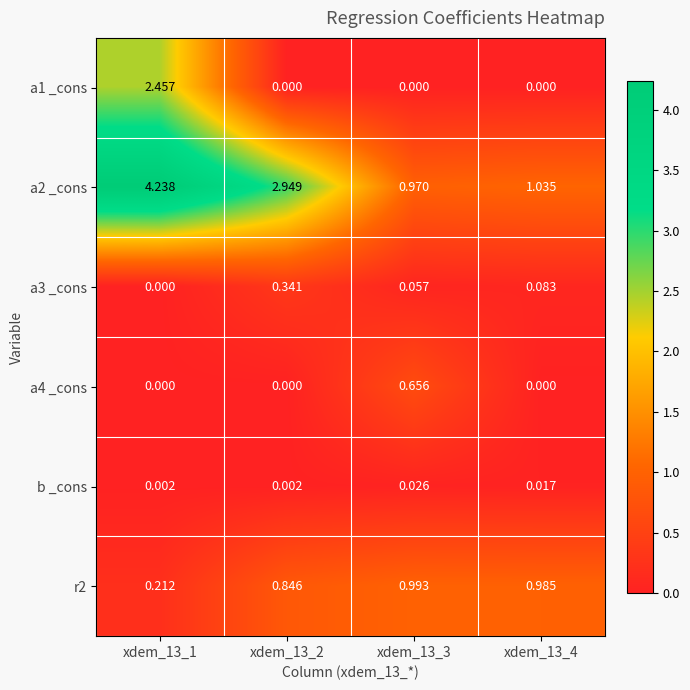

At how many categories does at least one series exceed 3?

1